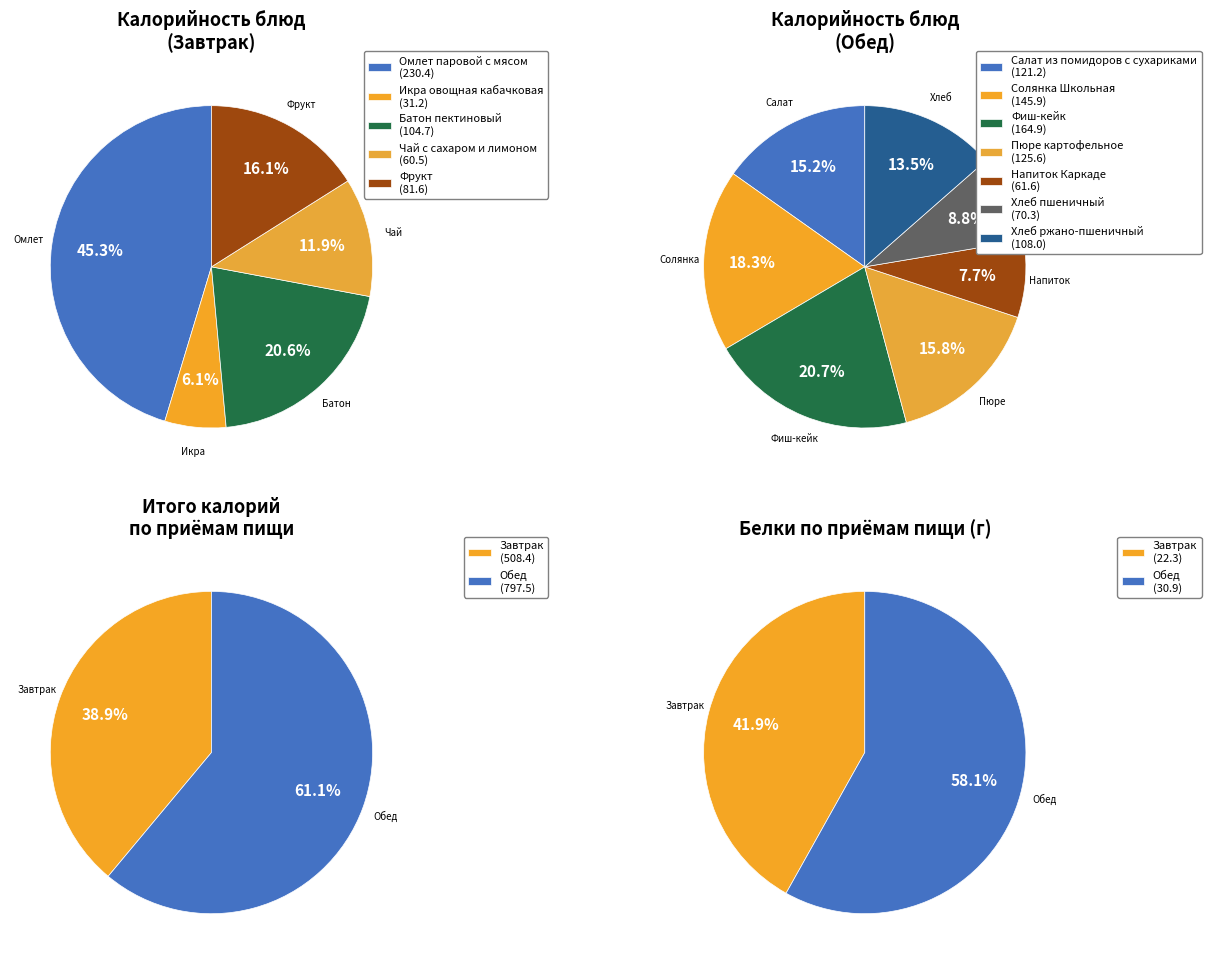

What is the change in value from Икра овощная кабачковая to Пюре картофельное?

+94.5